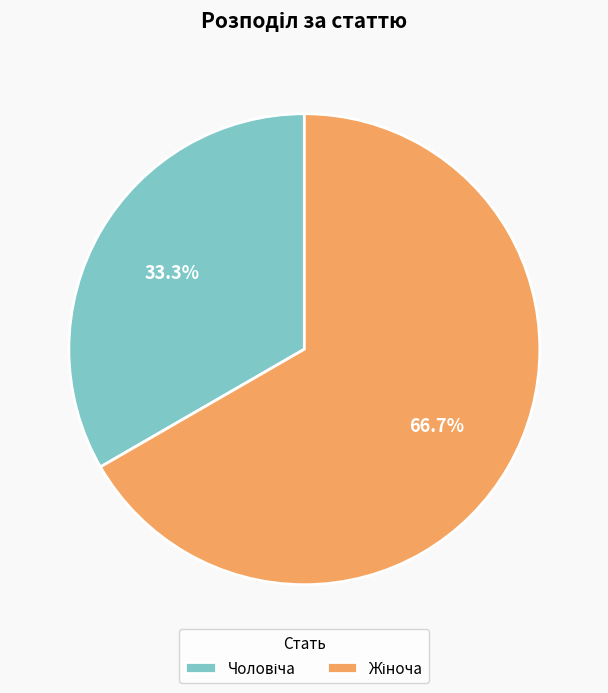

Is there any slice that represents more than half of the pie?

Yes